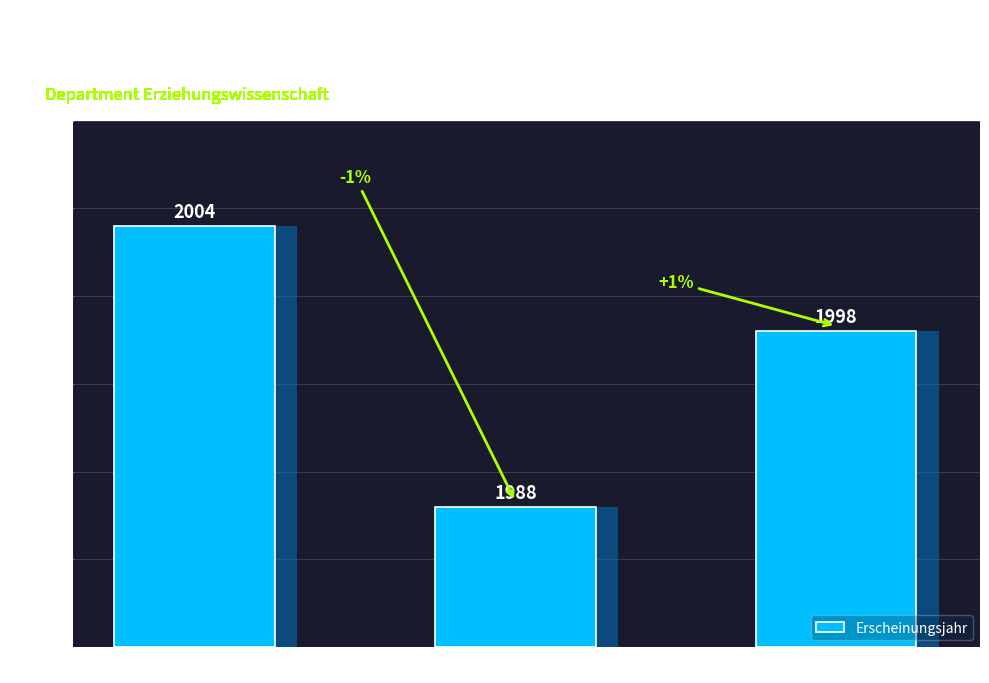

How many bars are there in total?

3